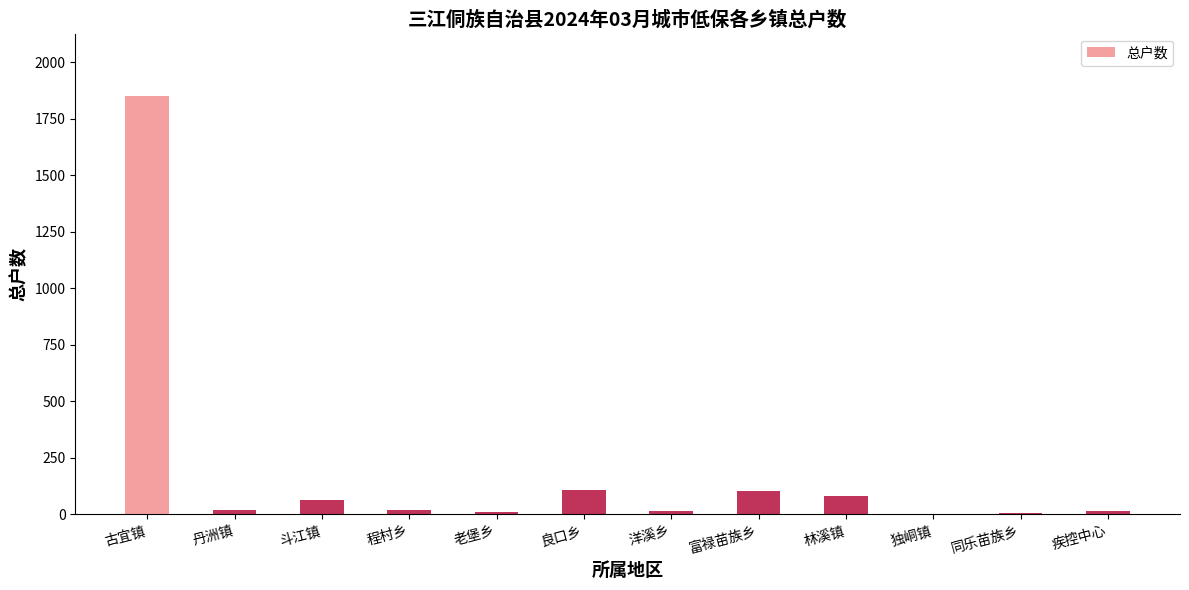

What is the sum of the values at 斗江镇 and 丹洲镇?

79